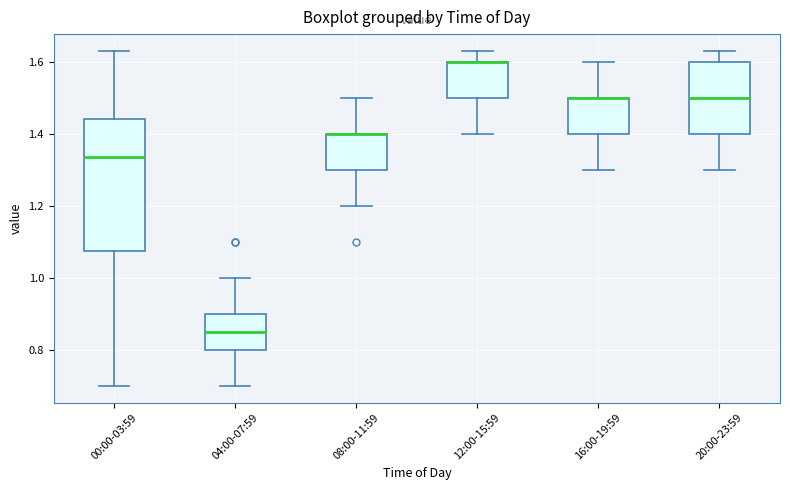

Reading left to right, read every box against the y-axis: the position of its median line, the range the box covers, and the ends of its whiskers. The values are not printed on the chart, so give them approximately, as read against the axis.

00:00-03:59: median 1.34, box 1.08 to 1.44, whiskers 0.70 to 1.64
04:00-07:59: median 0.86, box 0.80 to 0.90, whiskers 0.70 to 1.00
08:00-11:59: median 1.40 (drawn on the box's upper edge), box 1.30 to 1.40, whiskers 1.20 to 1.50
12:00-15:59: median 1.60 (drawn on the box's upper edge), box 1.50 to 1.60, whiskers 1.40 to 1.64
16:00-19:59: median 1.50 (drawn on the box's upper edge), box 1.40 to 1.50, whiskers 1.30 to 1.60
20:00-23:59: median 1.50, box 1.40 to 1.60, whiskers 1.30 to 1.64